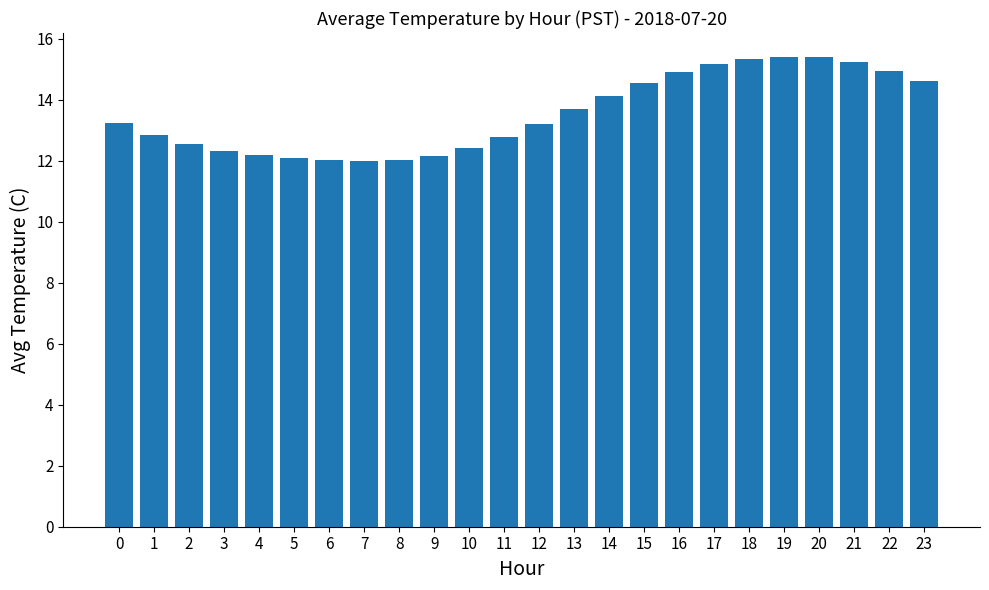

True or false: the data shows 19.3 at 15.

False